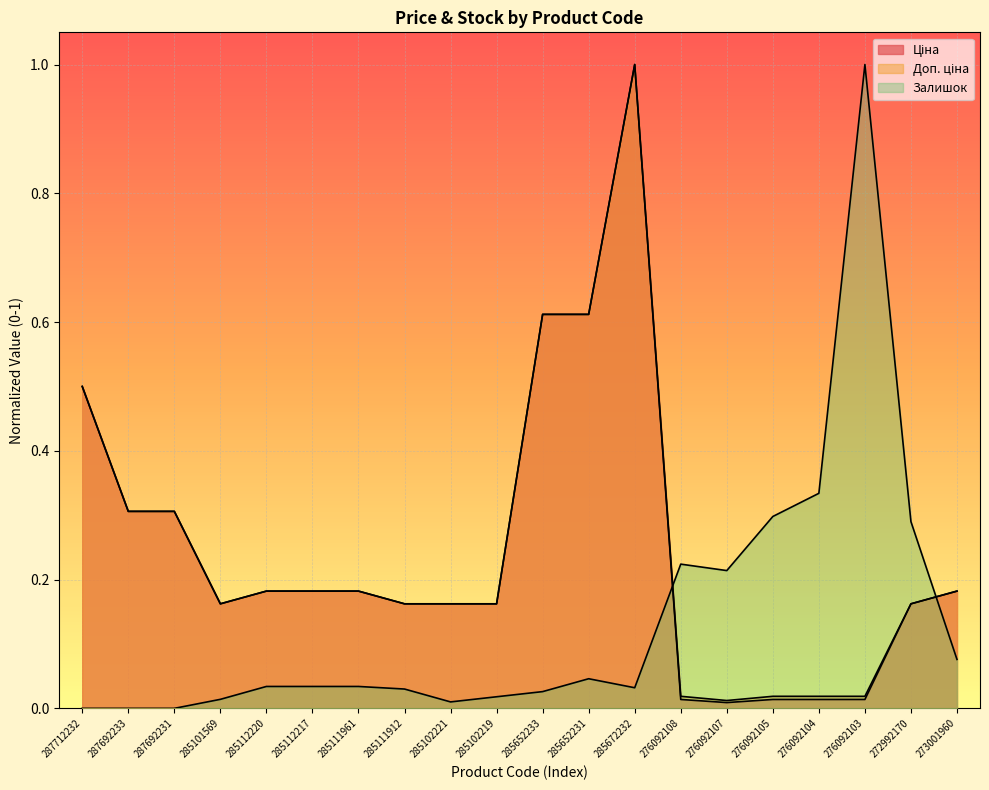

The value of Залишок at 285672232 is 0.0. True or false?

False